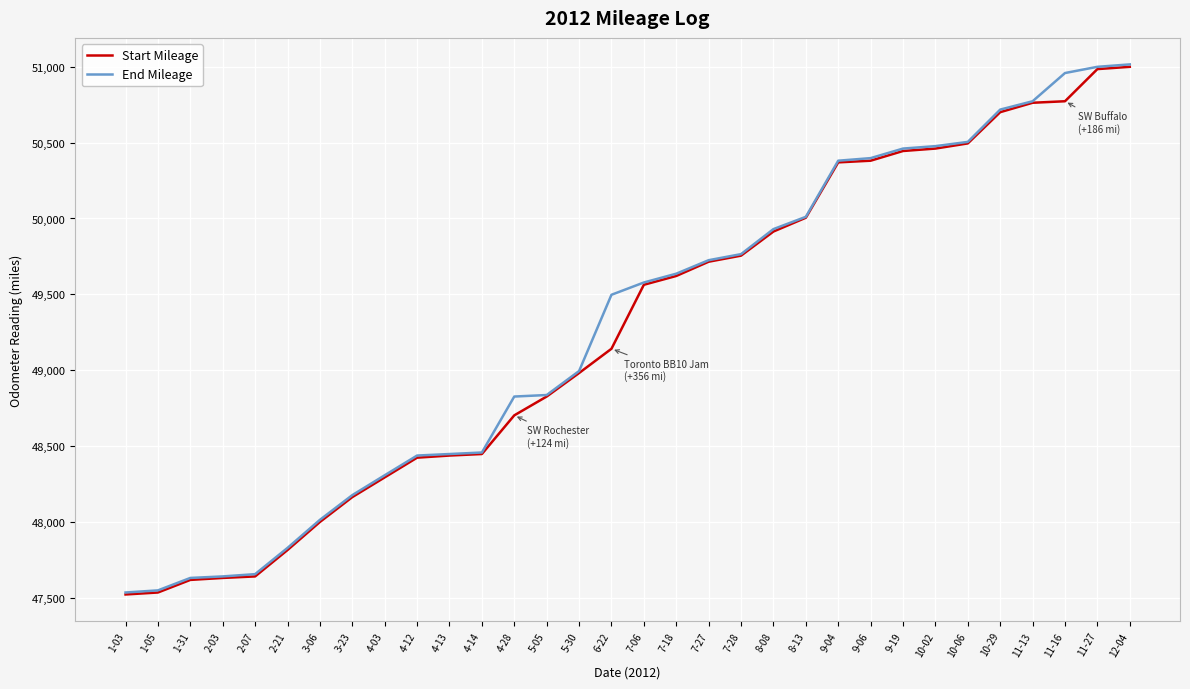

The value of End Mileage at 1-31 is 47630. True or false?

True